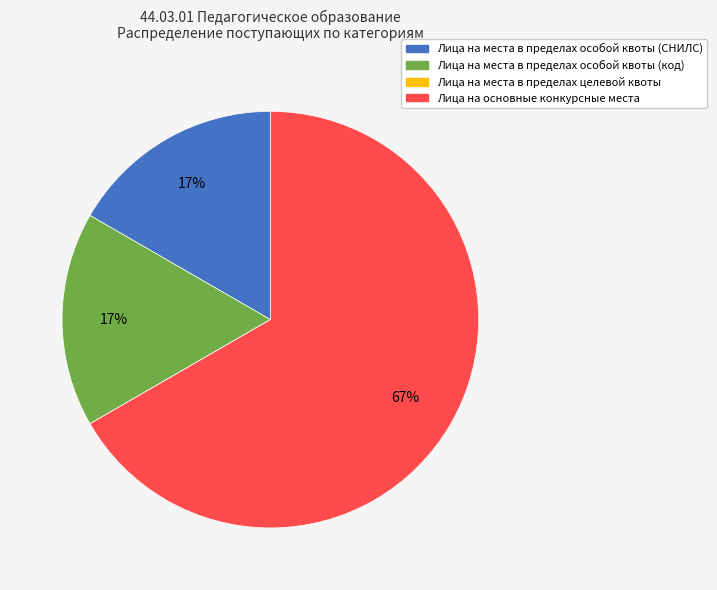

Combined, do Лица на основные конкурсные места and Лица на места в пределах особой квоты (код) account for over 50%?

Yes